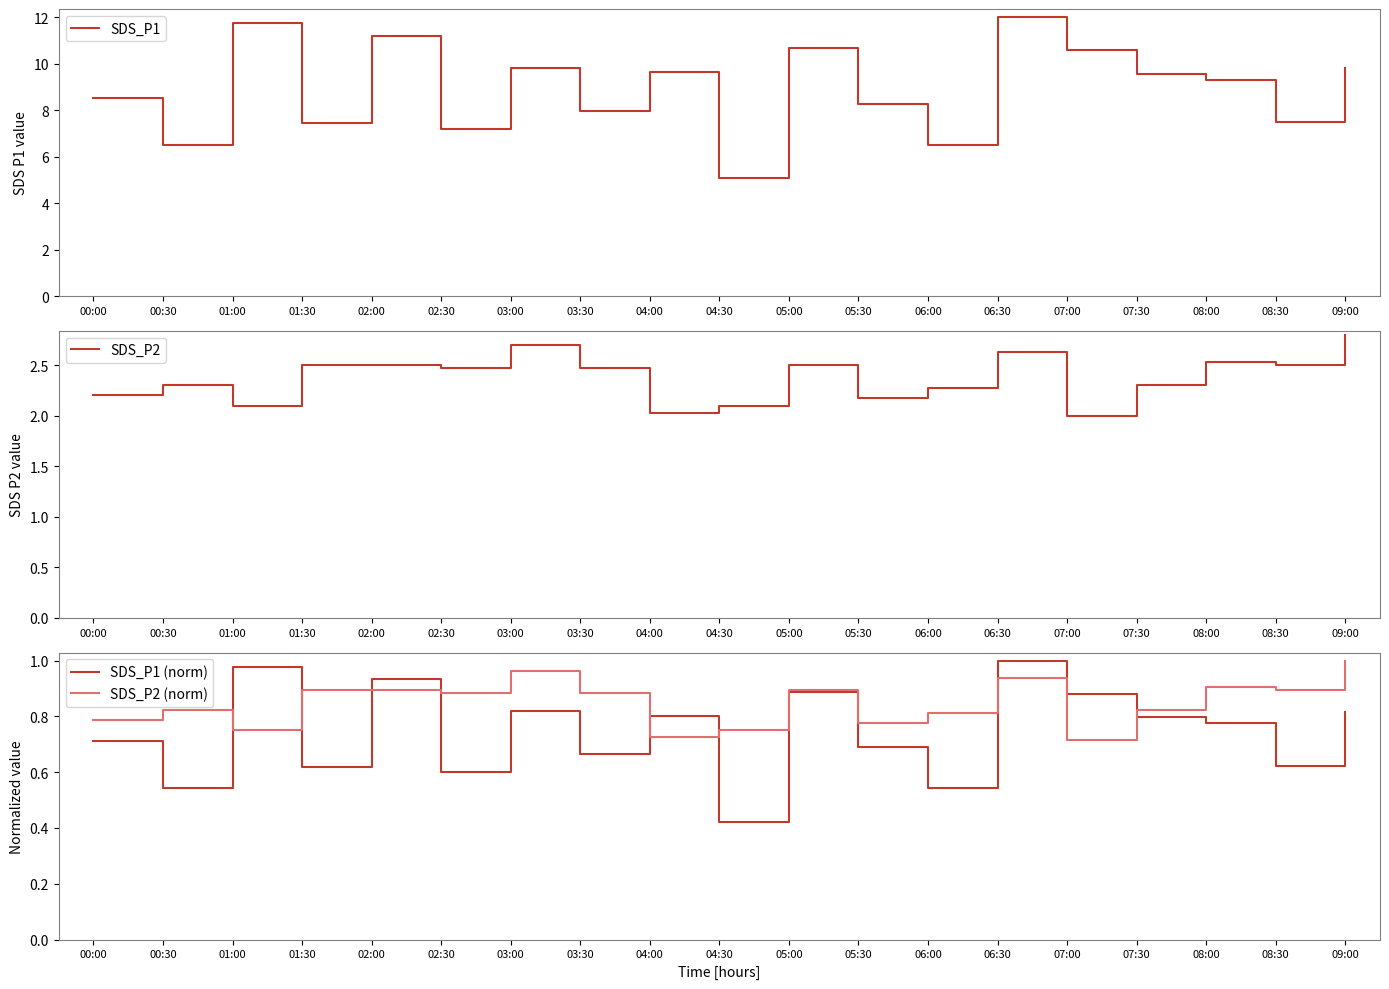

How many values in the SDS_P1 series exceed 9?

10